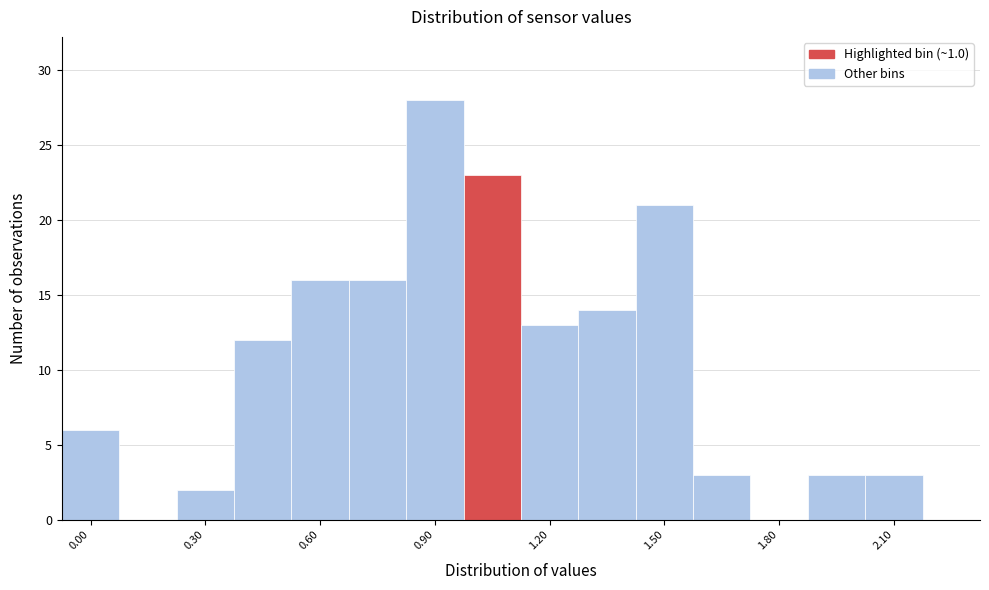

Read against the x-axis, roughly where is the centre of the tallest bar?

0.90